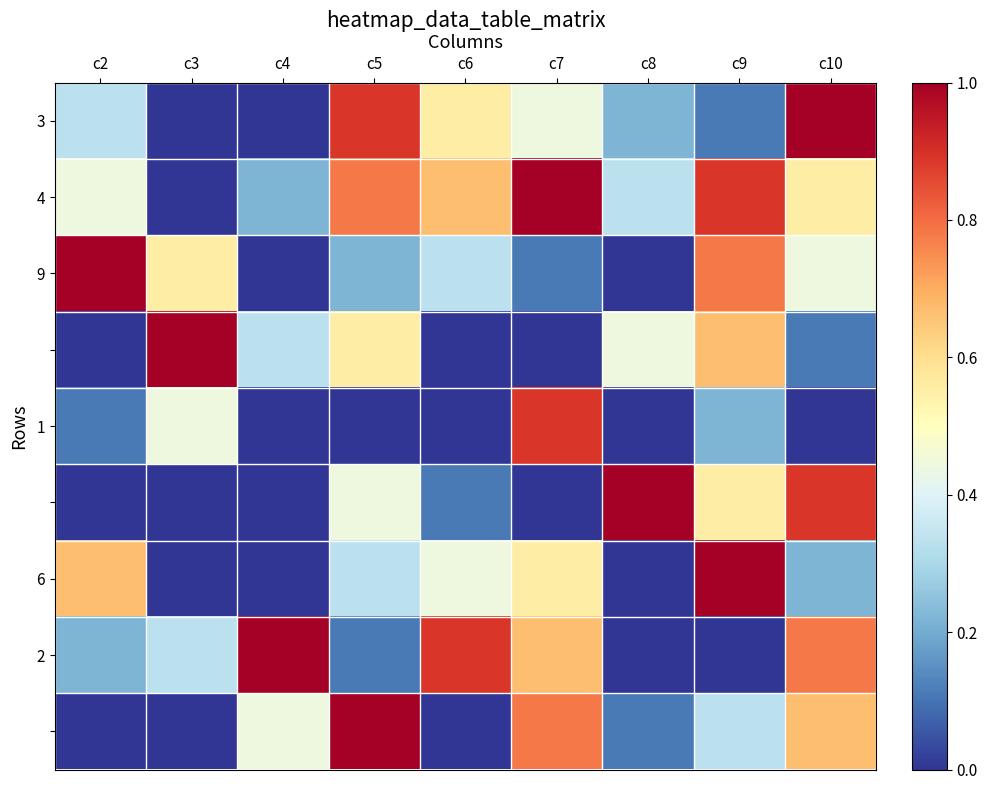

At which category is the sum across all series the highest?

c10